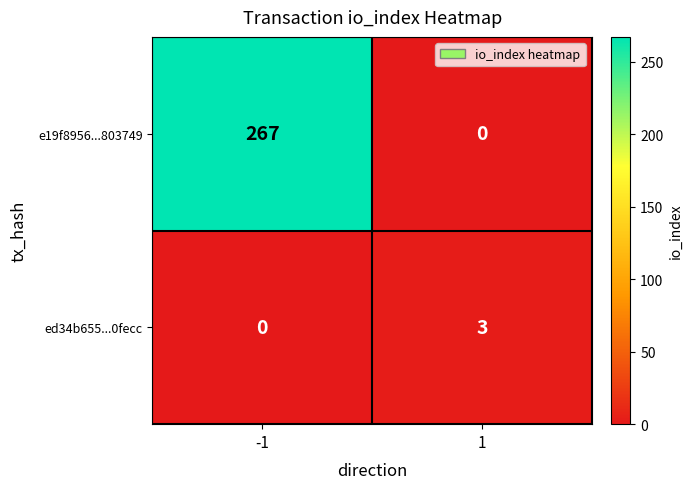

What is the difference between the e19f8956...803749 values at 1 and -1?

267